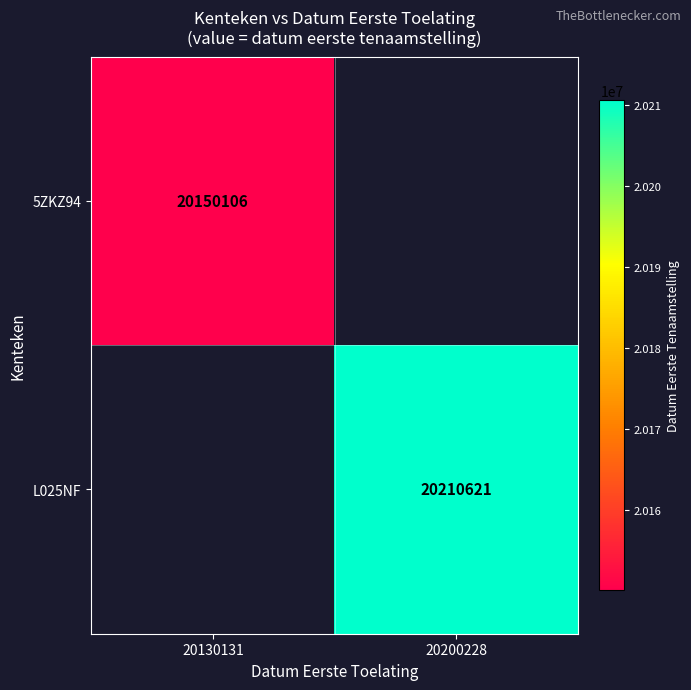

Is the value of 5ZKZ94 at 20130131 greater than the value of L025NF at 20200228?

No